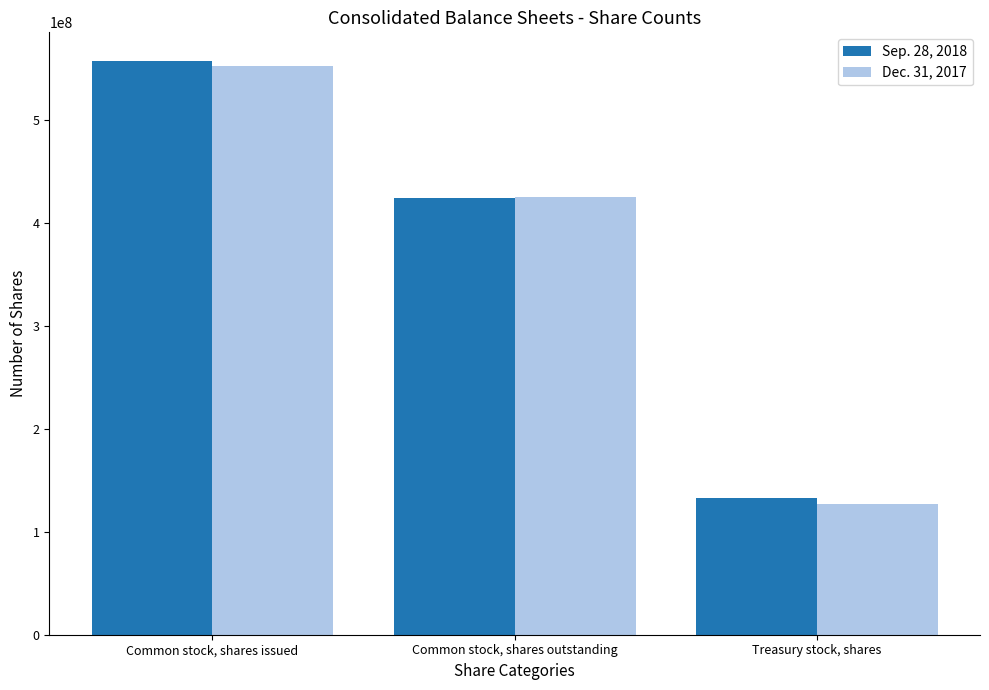

Count the number of data series in this chart.

2